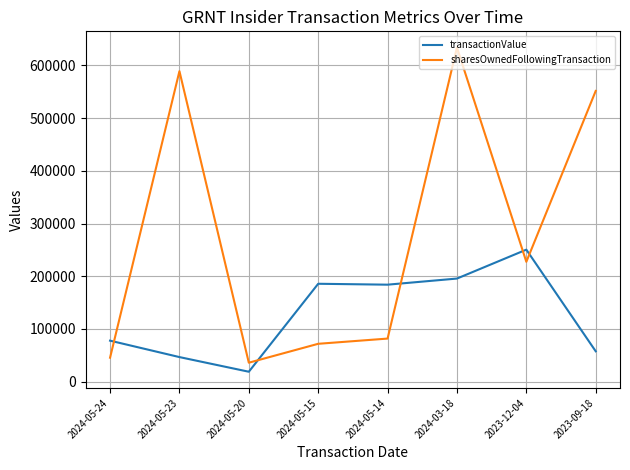

Is it true that sharesOwnedFollowingTransaction equals 23434 at 2024-05-24?

False